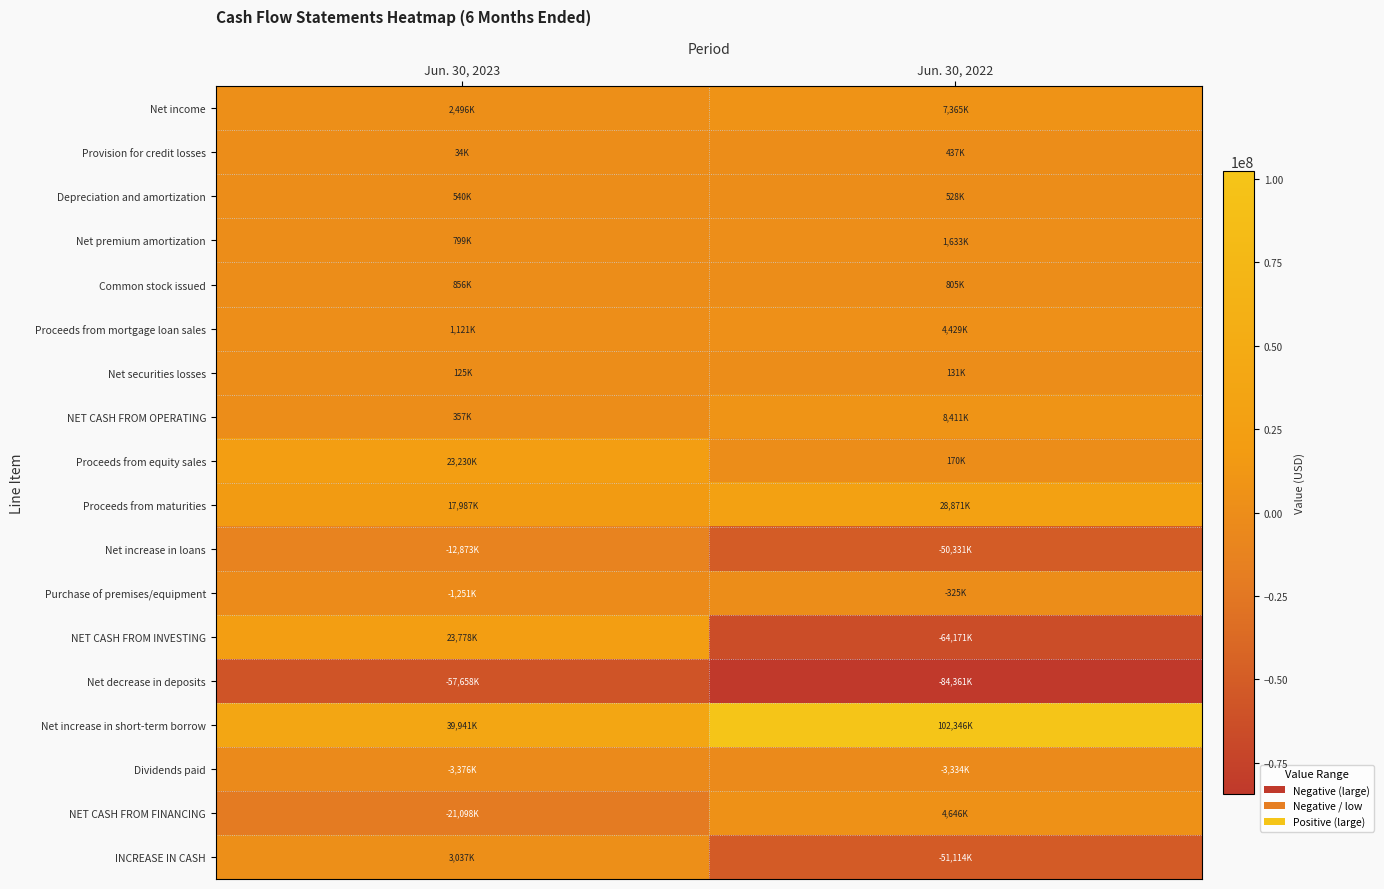

At which category is the sum across all series the highest?

Jun. 30, 2023